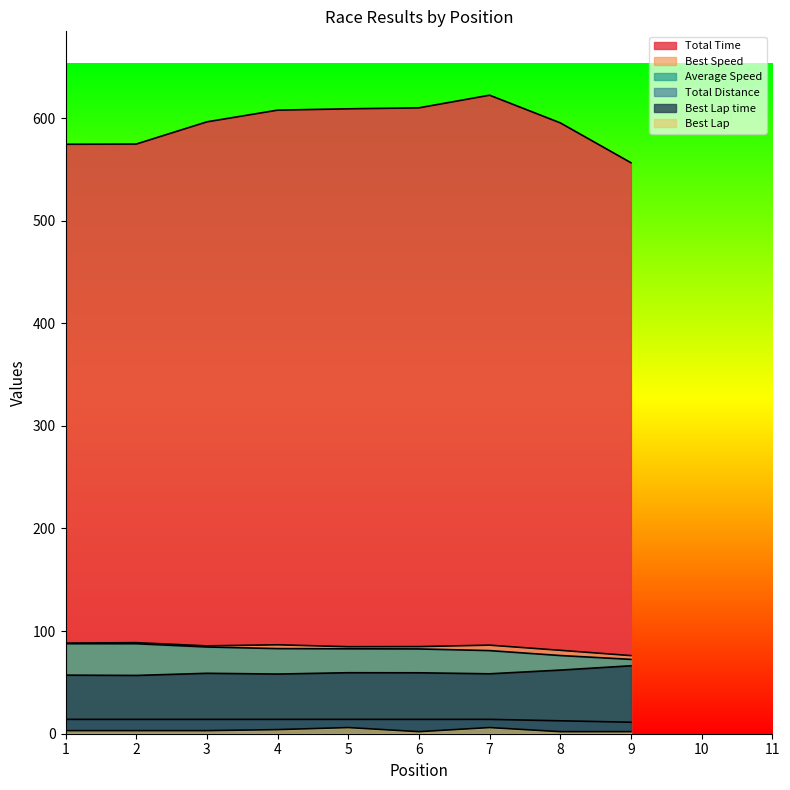

Where is the first local maximum for Best Lap time?

3